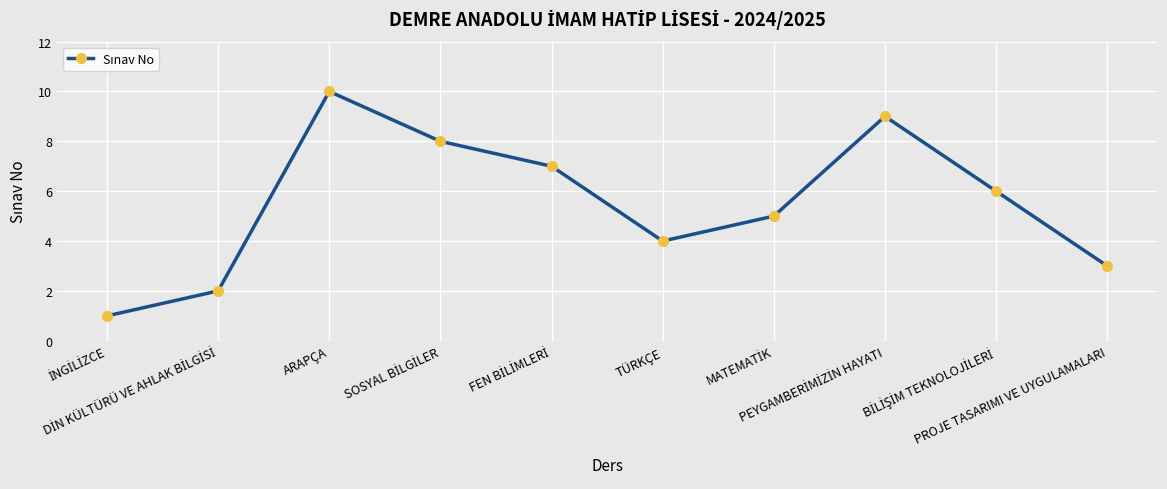

True or false: the data has more than 1 interior local peaks.

True